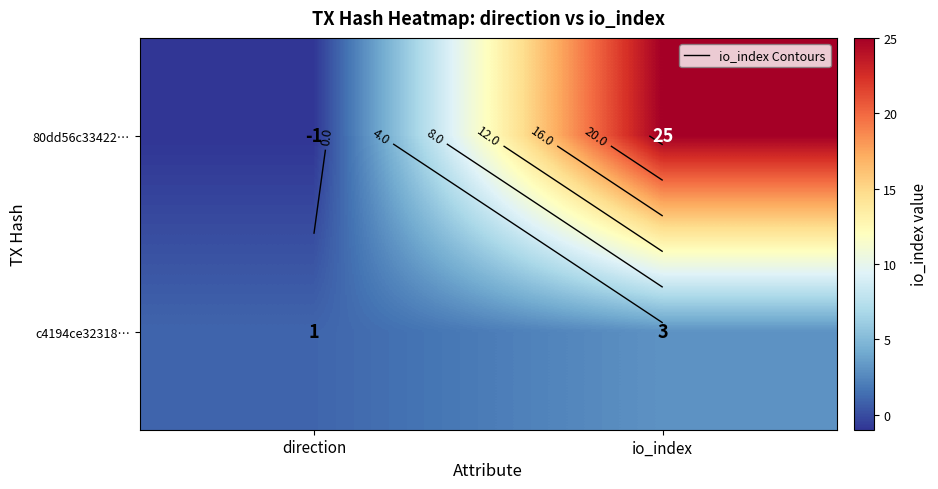

List the labels in order of c4194ce32318… value, largest first.

io_index, direction